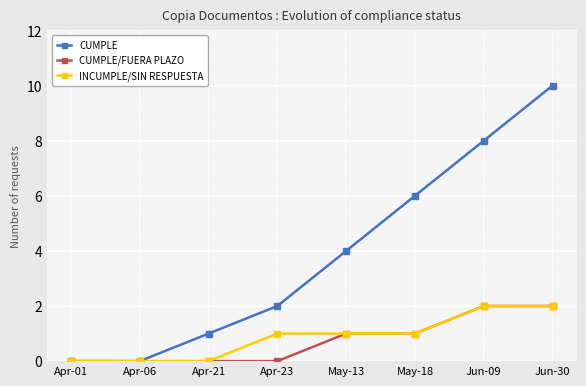

At which category does the chart reach its peak across all series?

Jun-30